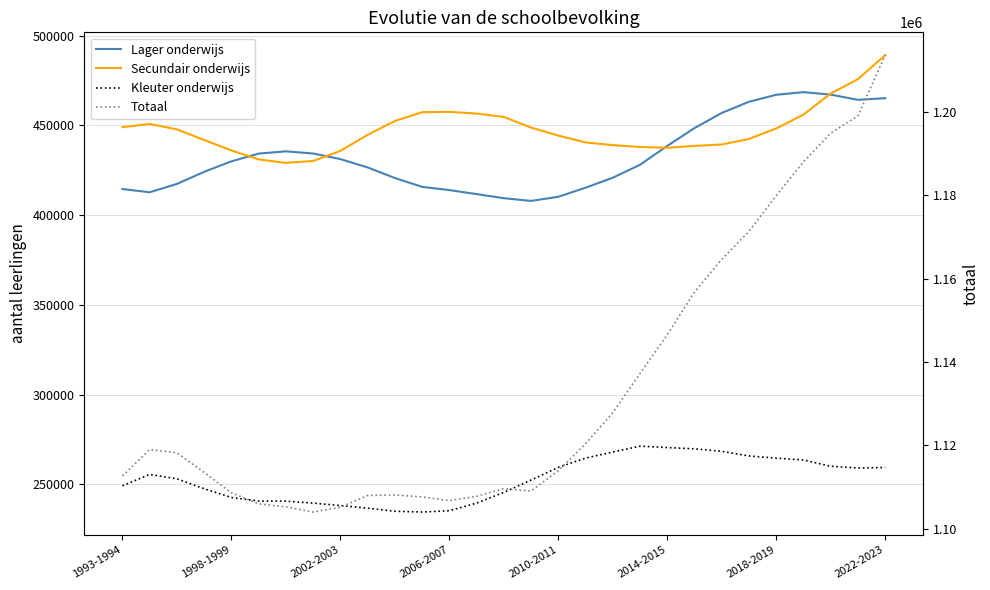

True or false: Totaal has a value of 1734508 at 1993-1994.

False